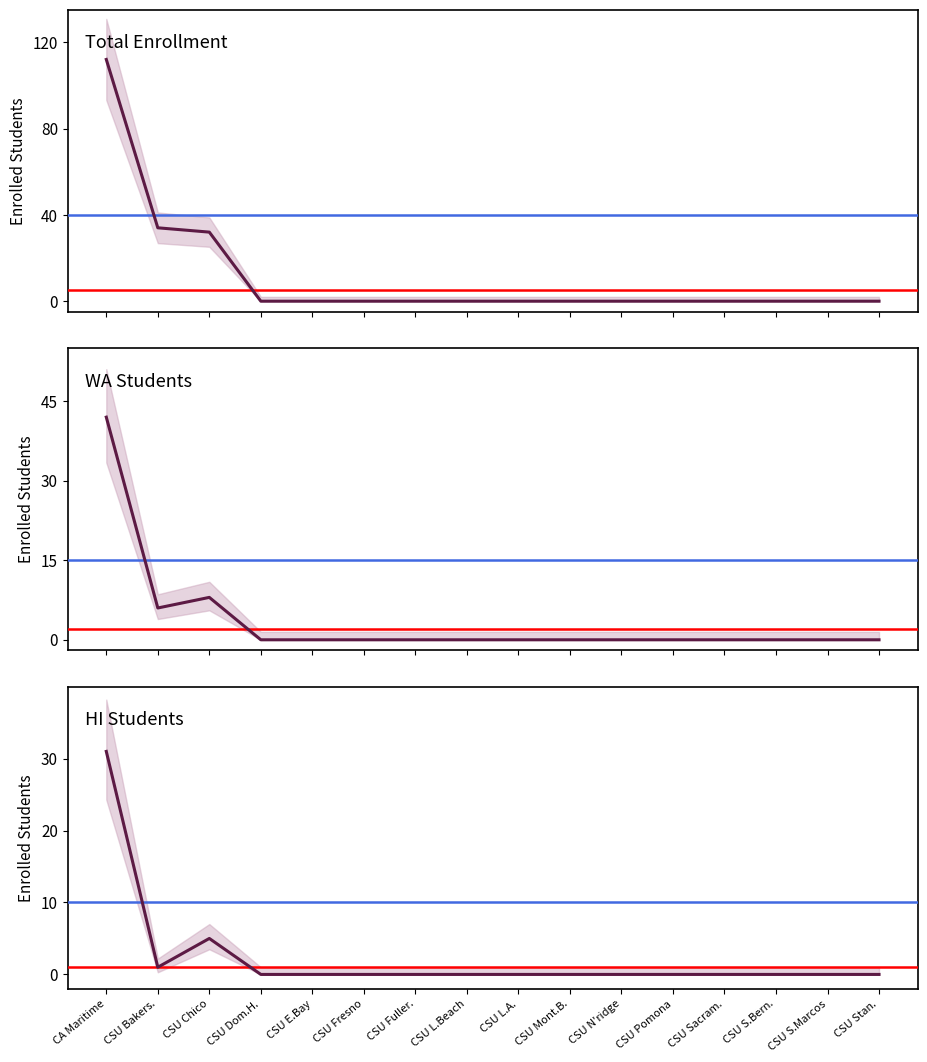

True or false: HI Students and WA Students cross at least once.

False